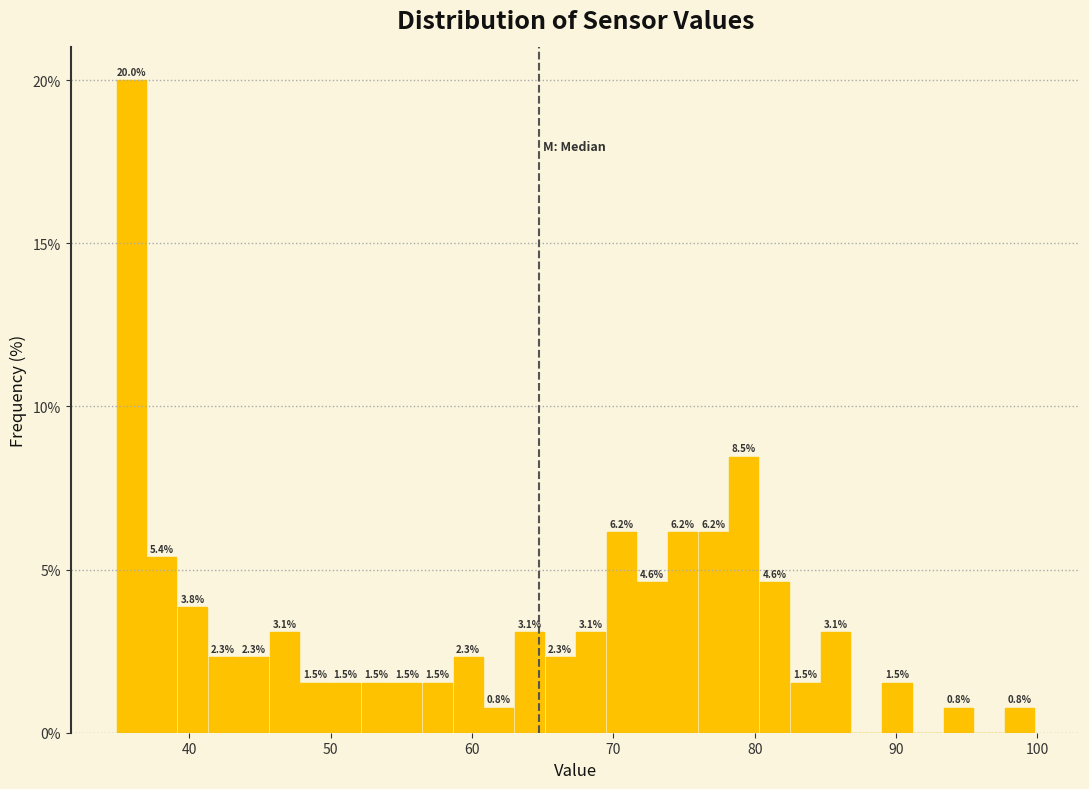

Read against the x-axis, roughly where is the centre of the tallest bar?

36